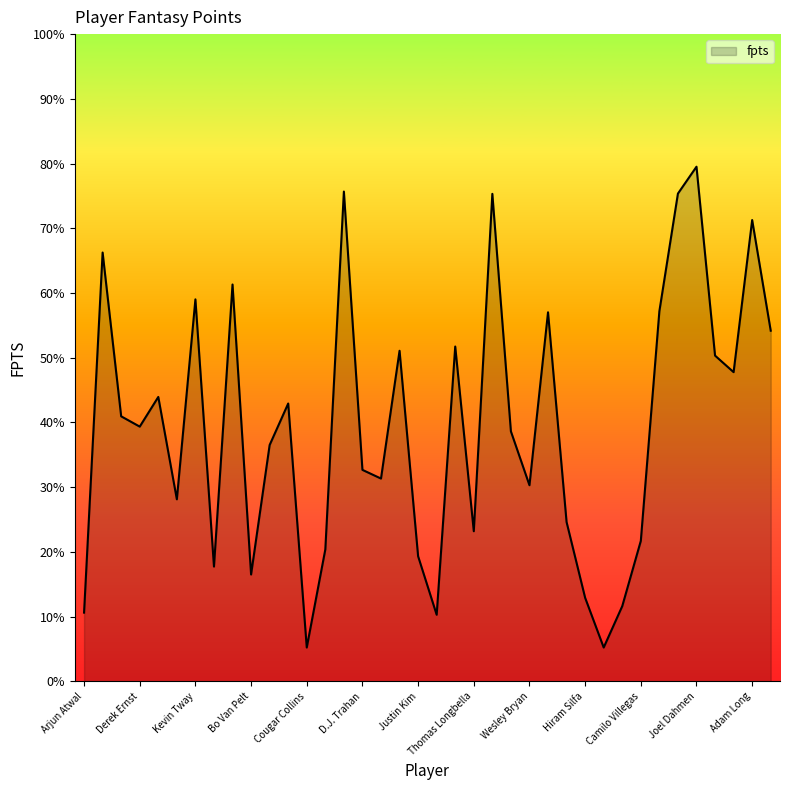

What is the difference between the maximum and minimum values?

74.3